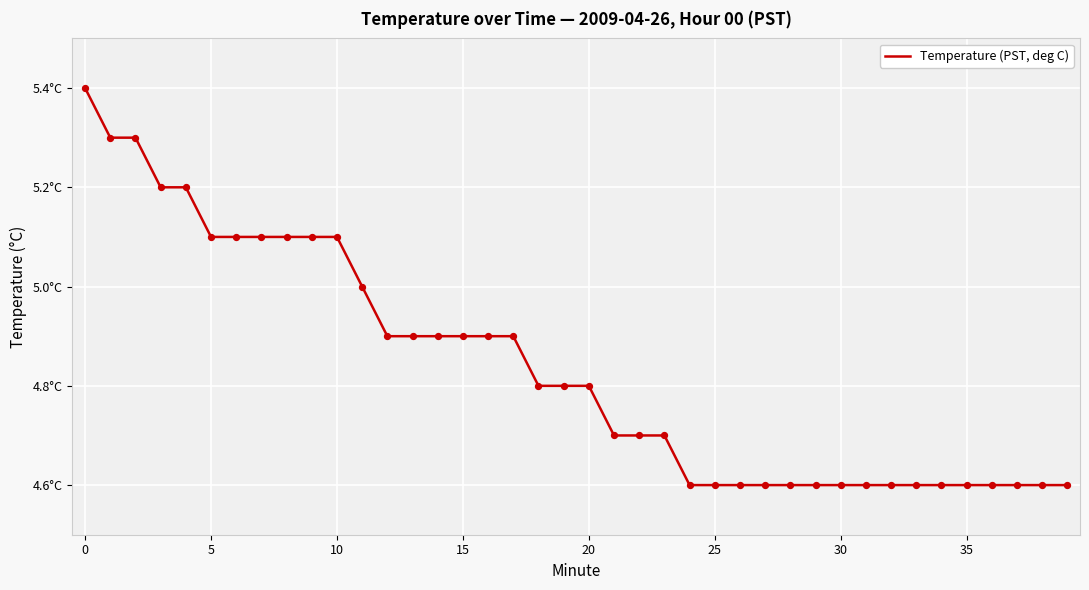

Does the chart have visible grid lines?

Yes